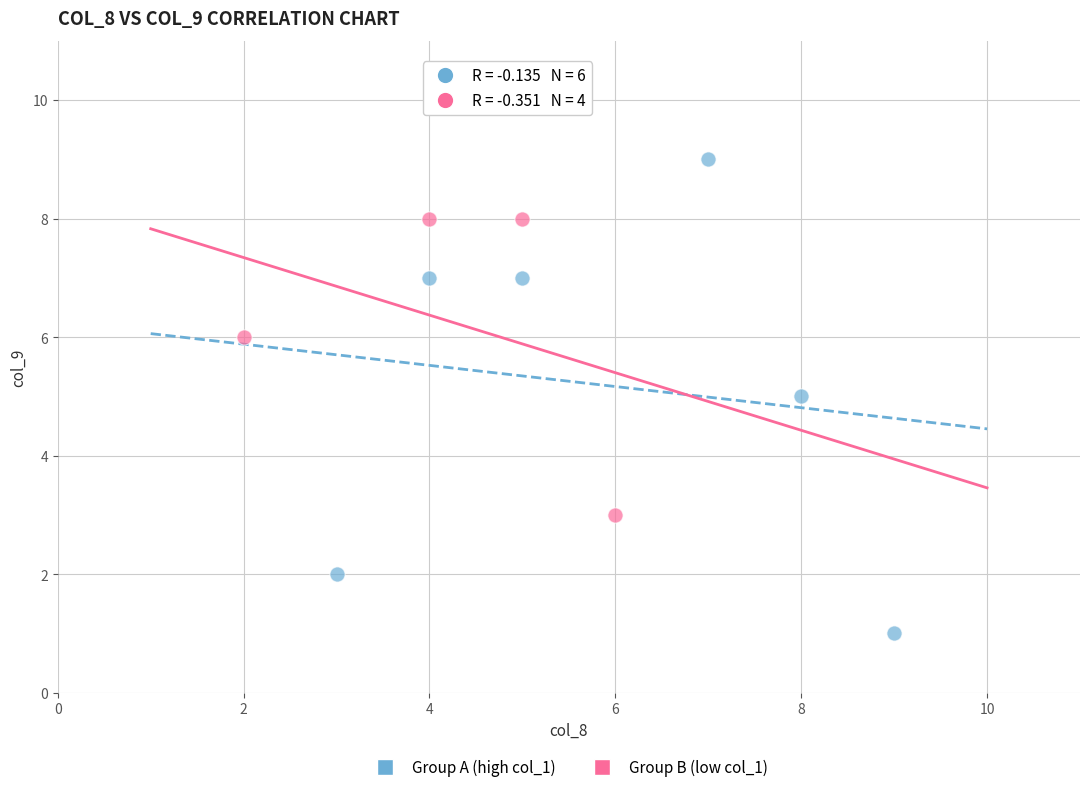

Which series reaches the minimum Y coordinate?

Group A (high col_1)